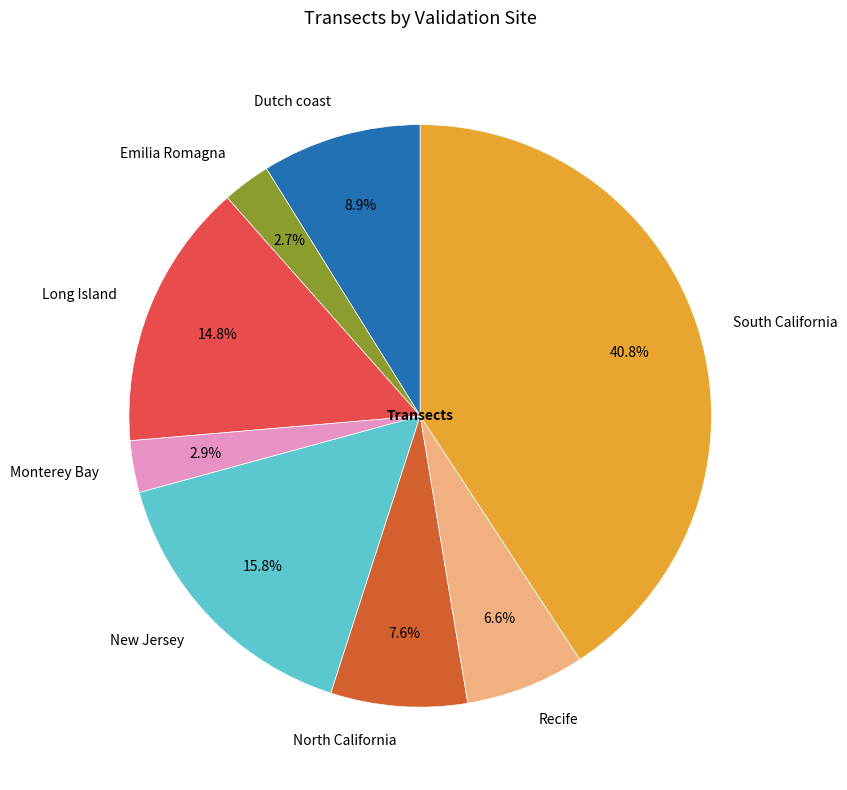

To the nearest percent, what percentage of the pie is Recife?

7%